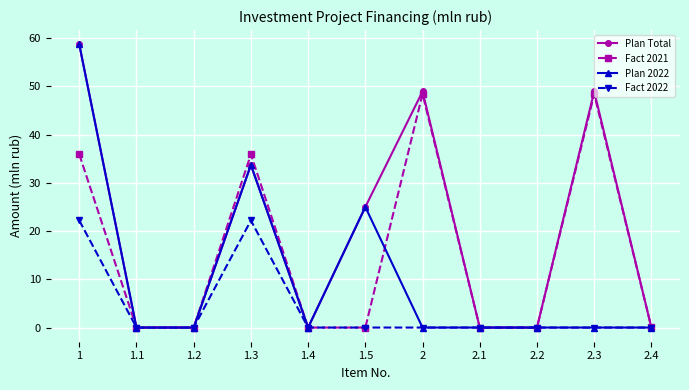

List the series in order of their overall mean, lowest first.

Fact 2022, Plan 2022, Fact 2021, Plan Total